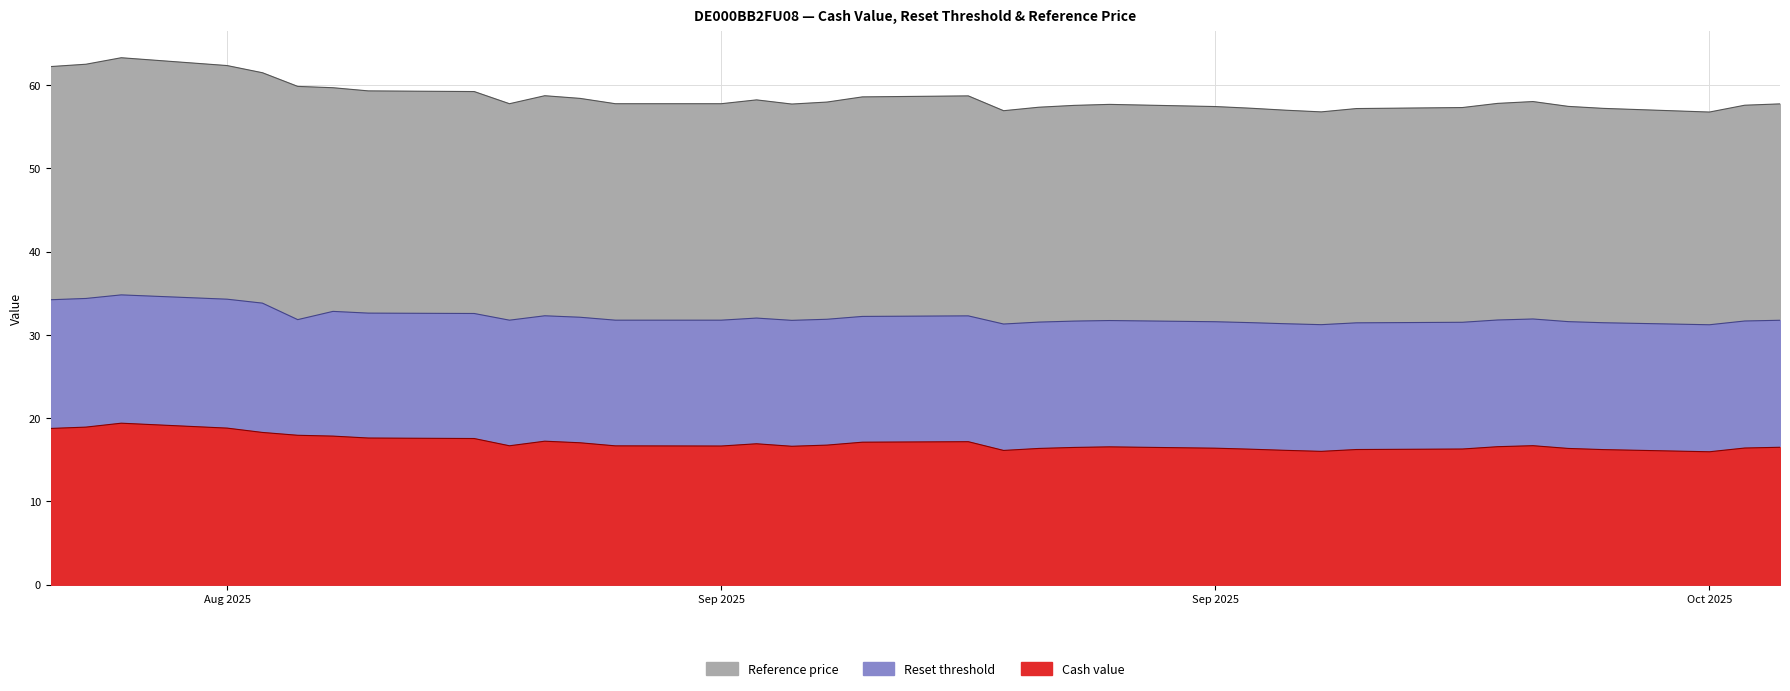

List the series in order of their peak value, highest first.

Reference price, Reset threshold, Cash value